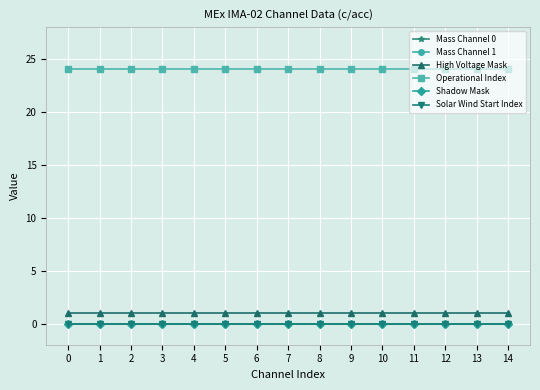

How many lines are shown in the chart?

6